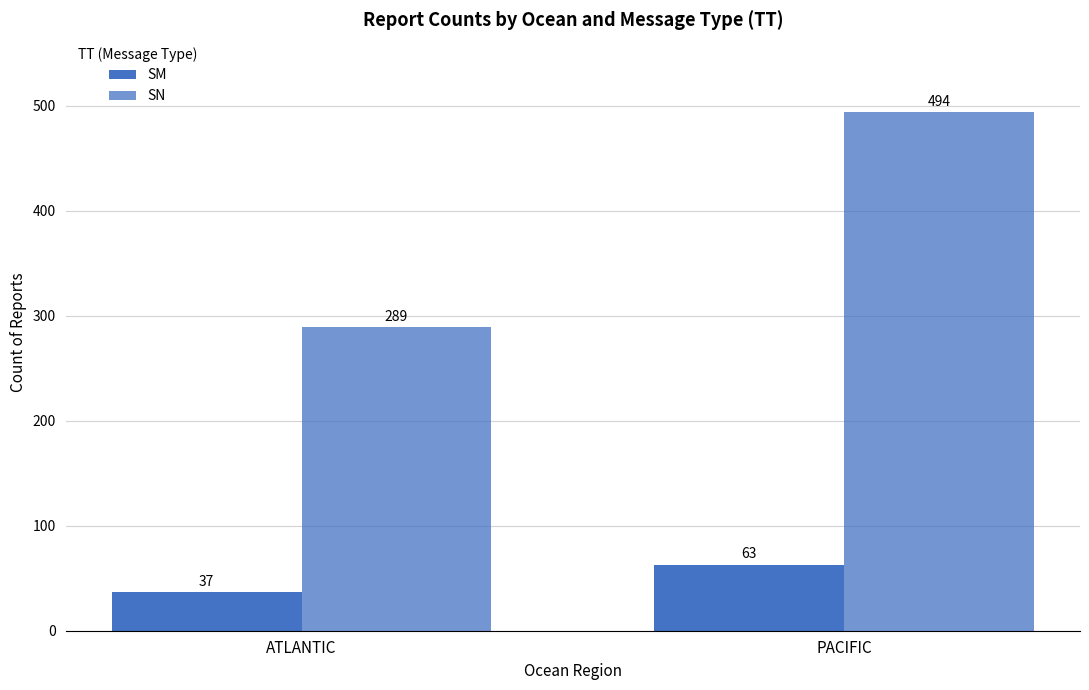

What is the difference between the SM values at ATLANTIC and PACIFIC?

26